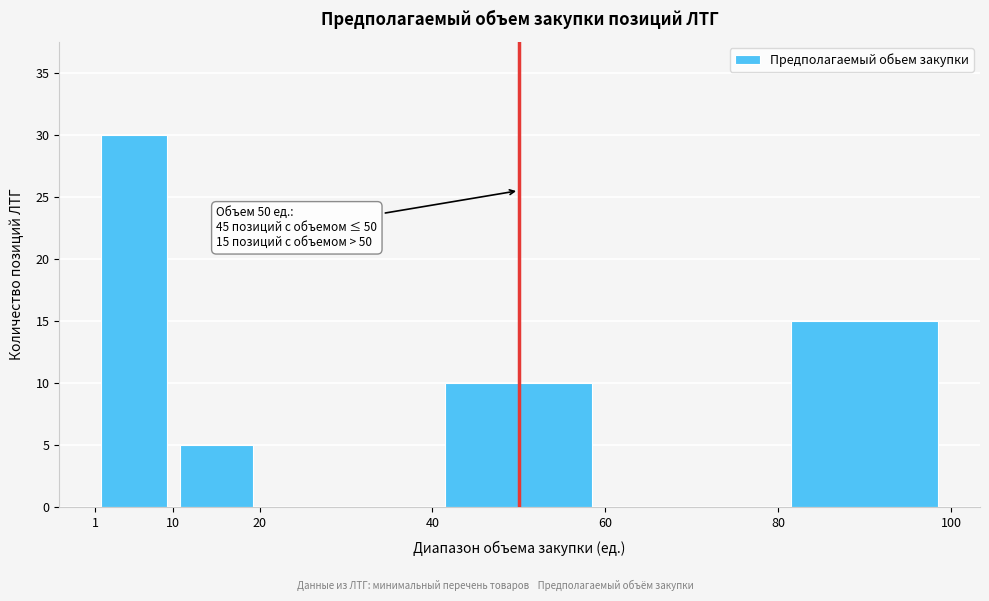

Over which range of the x-axis is the bar tallest?

1 to 10